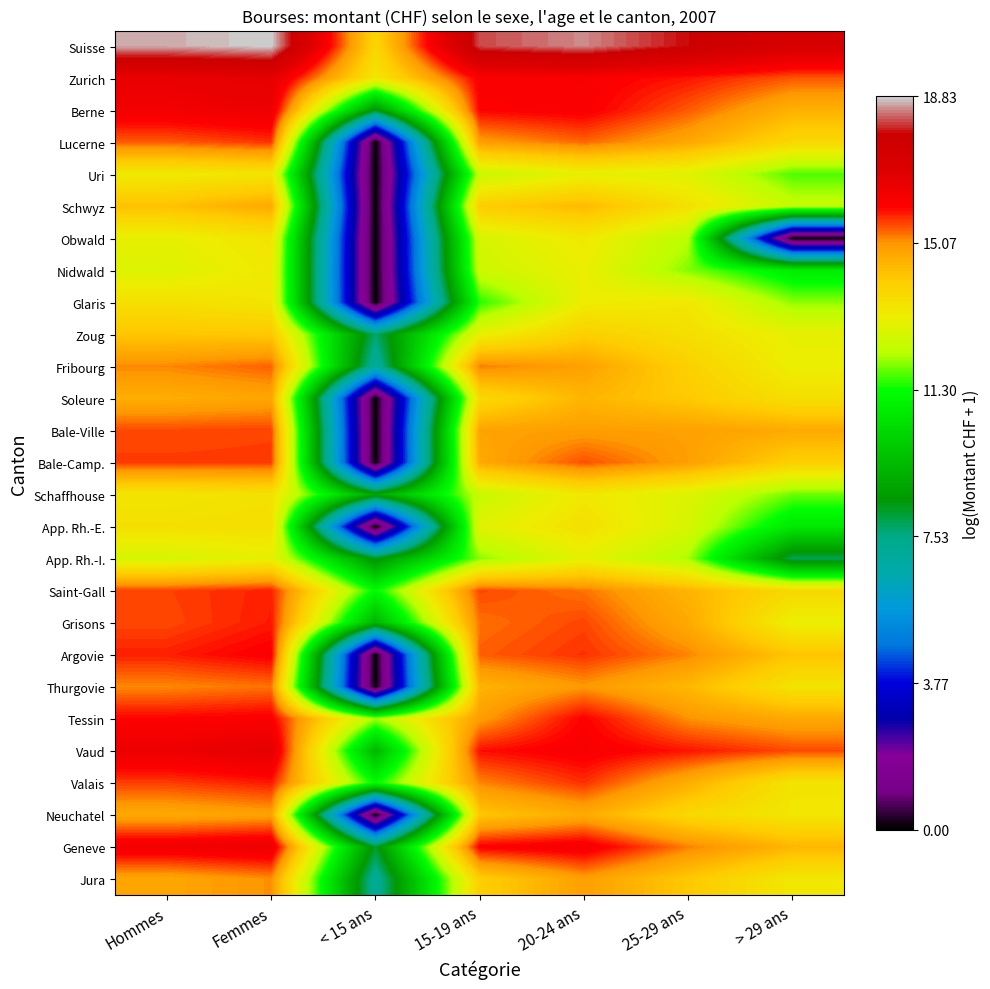

Which series has the largest total across all categories?

Suisse